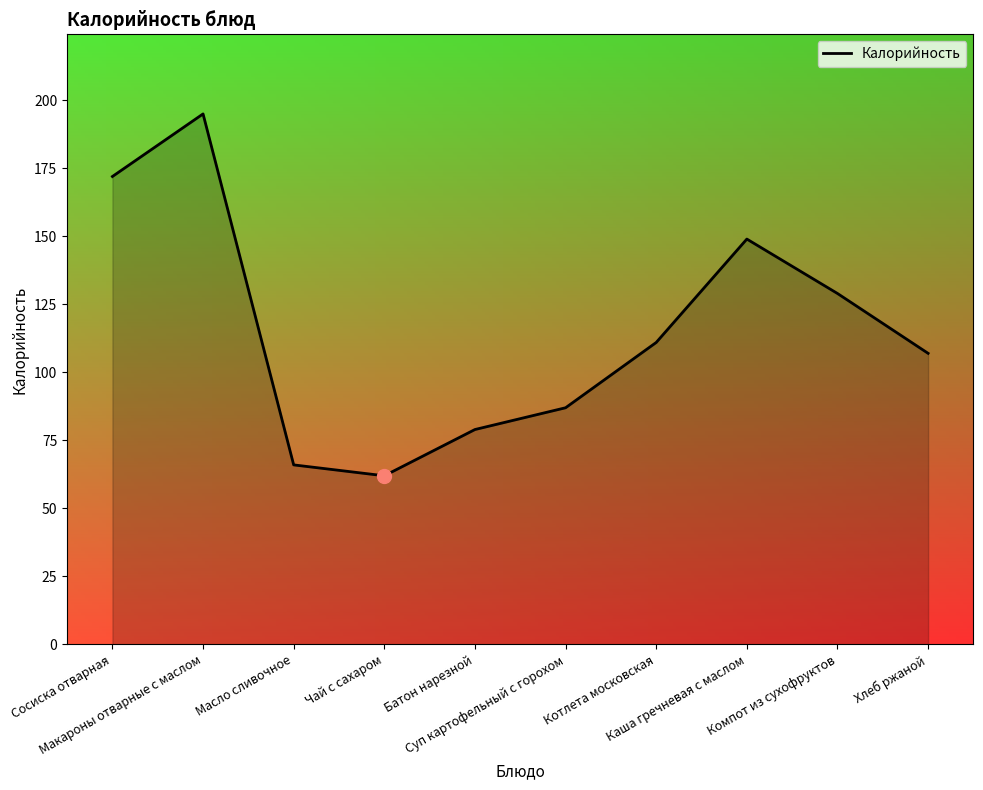

Approximately how many times larger is the value at Хлеб ржаной compared to Котлета московская?

1.0